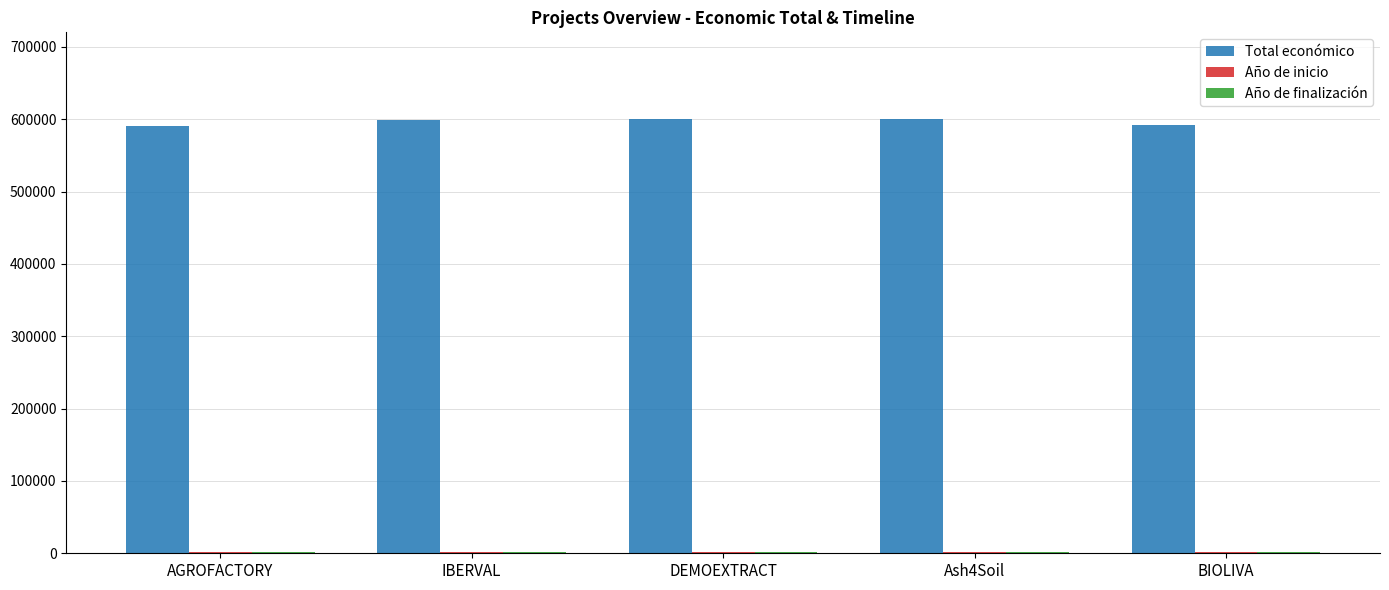

What is the total value across all series at DEMOEXTRACT?

604094